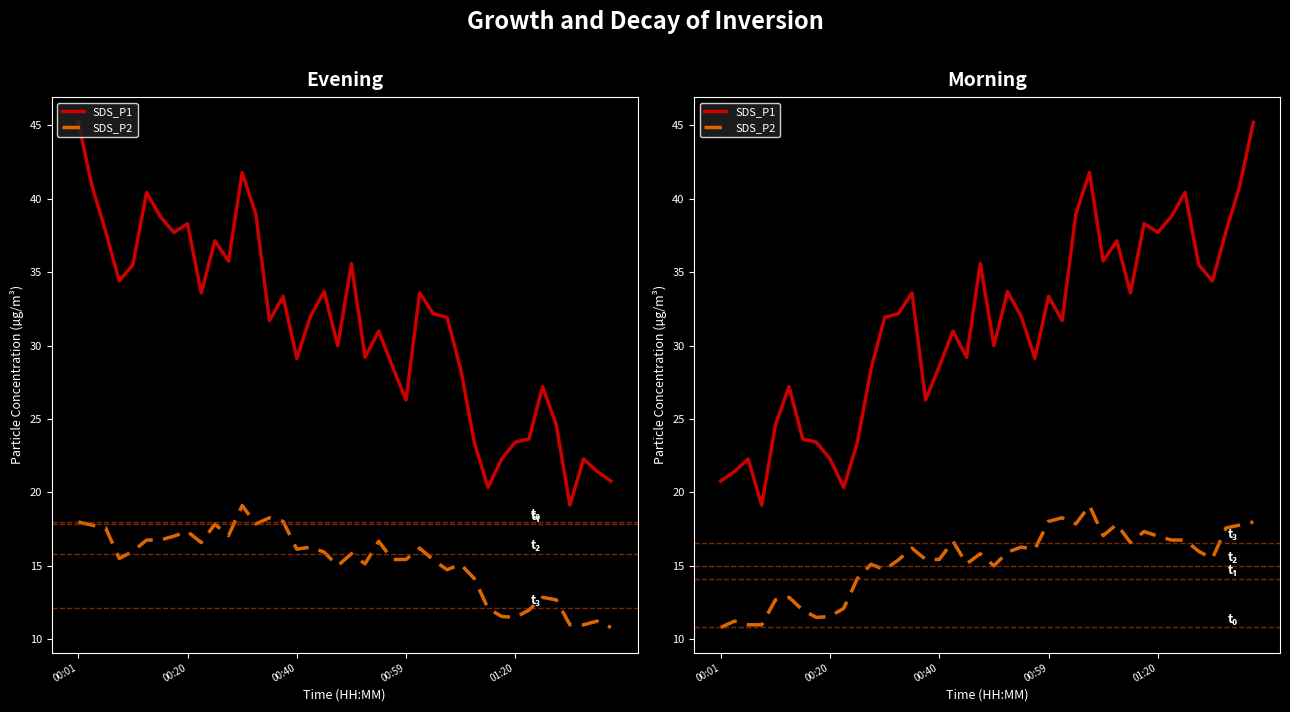

True or false: SDS_P1 and SDS_P2 intersect in this chart.

False